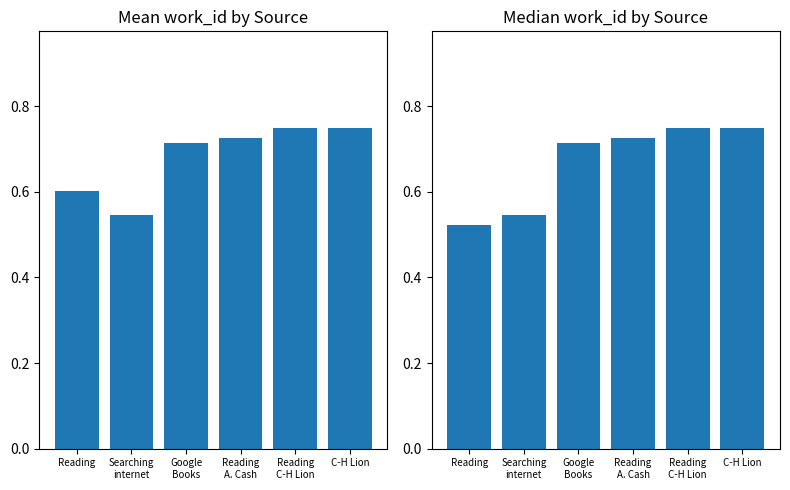

Which series has the widest spread of values?

Median work_id